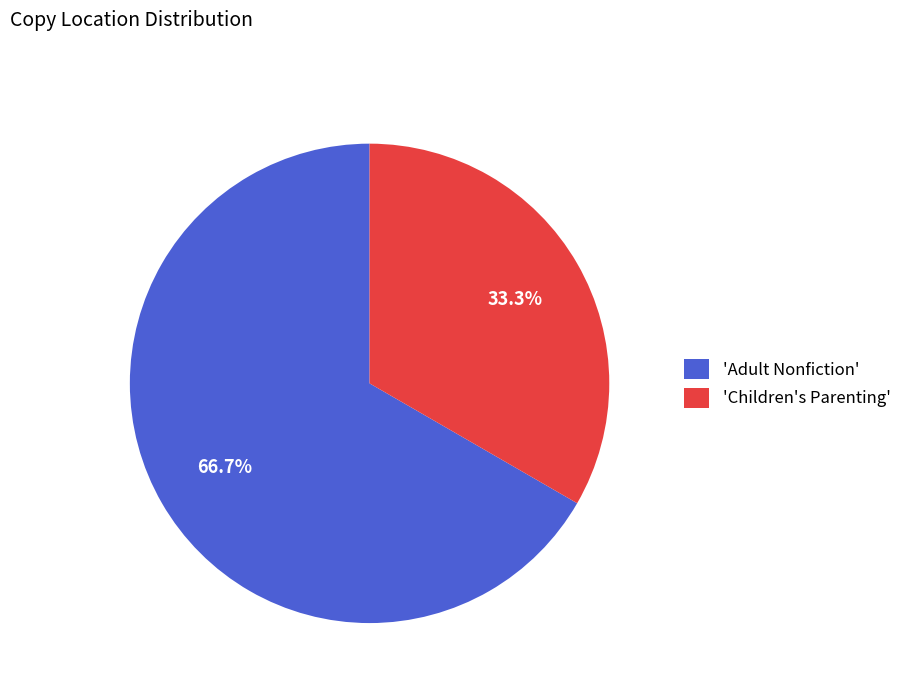

Between 'Adult Nonfiction' and 'Children's Parenting', which is larger?

'Adult Nonfiction'